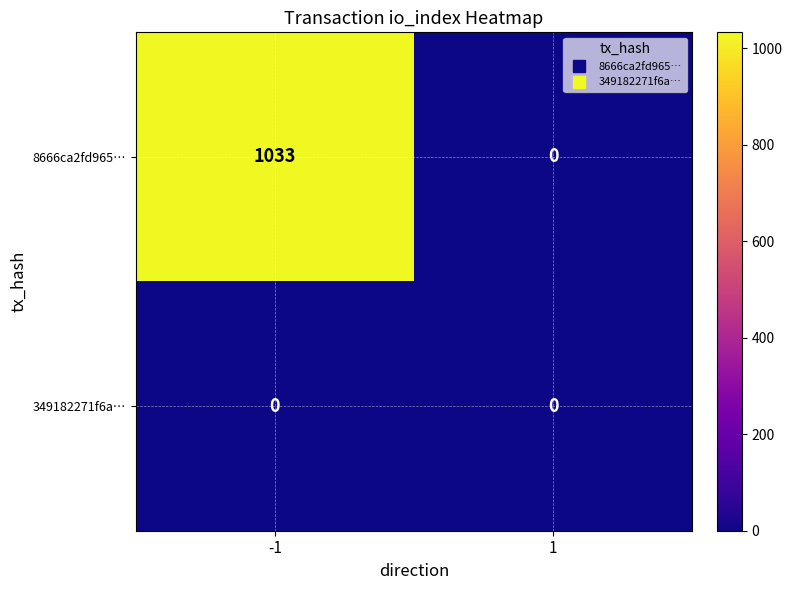

True or false: 349182271f6a… has a value of 0 at 1.

True